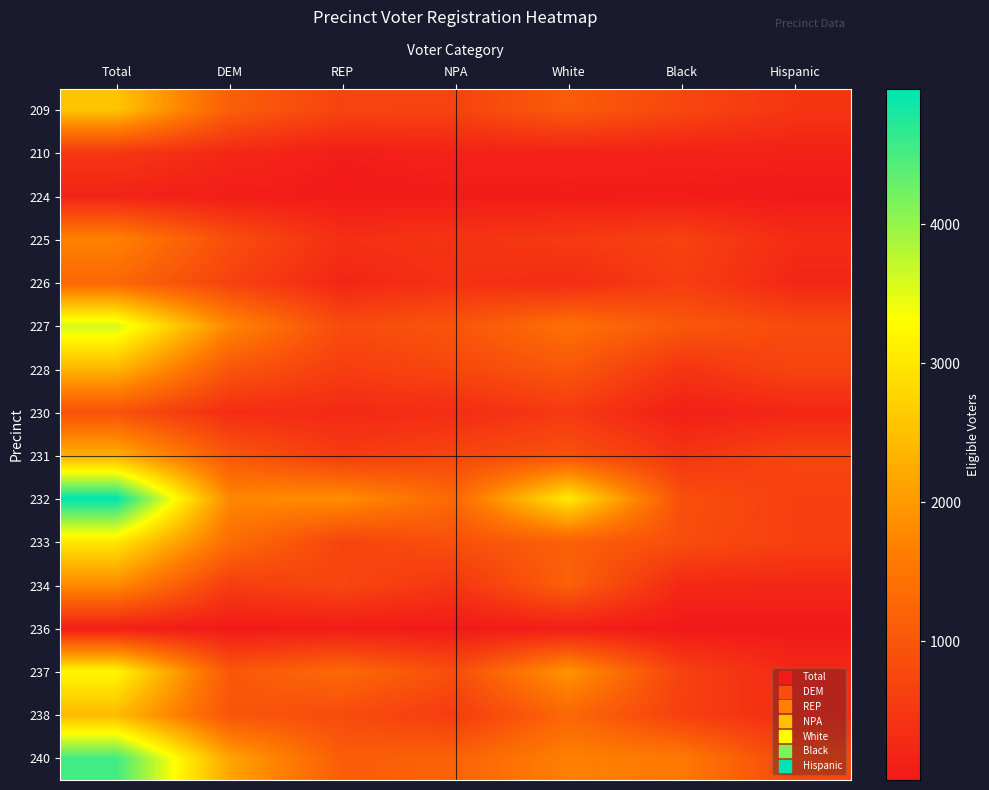

Reading left to right, what are all the values shown in this chart?

209: Total=2561	DEM=1134	REP=701	NPA=687	White=1080	Black=746	Hispanic=465
210: Total=493	DEM=246	REP=81	NPA=155	White=160	Black=134	Hispanic=128
224: Total=167	DEM=76	REP=40	NPA=47	White=53	Black=57	Hispanic=23
225: Total=1683	DEM=865	REP=354	NPA=435	White=527	Black=664	Hispanic=306
226: Total=1274	DEM=671	REP=210	NPA=380	White=304	Black=597	Hispanic=223
227: Total=3601	DEM=1756	REP=814	NPA=981	White=1420	Black=1022	Hispanic=810
228: Total=2366	DEM=990	REP=600	NPA=749	White=1014	Black=437	Hispanic=703
230: Total=921	DEM=326	REP=277	NPA=309	White=529	Black=102	Hispanic=221
231: Total=2295	DEM=1001	REP=547	NPA=720	White=919	Black=433	Hispanic=707
232: Total=4974	DEM=1765	REP=1852	NPA=1285	White=3050	Black=880	Hispanic=634
233: Total=3010	DEM=1370	REP=696	NPA=897	White=1164	Black=849	Hispanic=634
234: Total=1800	DEM=583	REP=740	NPA=455	White=1158	Black=243	Hispanic=232
236: Total=94	DEM=23	REP=46	NPA=24	White=75	Black=1	Hispanic=9
237: Total=3221	DEM=1009	REP=1302	NPA=856	White=1938	Black=662	Hispanic=261
238: Total=2421	DEM=980	REP=822	NPA=567	White=1265	Black=633	Hispanic=292
240: Total=4541	DEM=2148	REP=1100	NPA=1204	White=1675	Black=1571	Hispanic=758